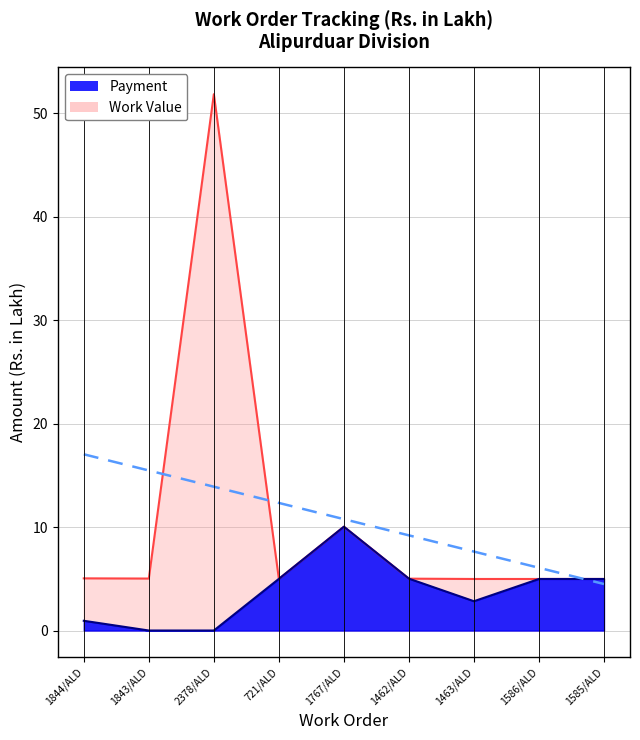

How many distinct data groups are displayed?

2